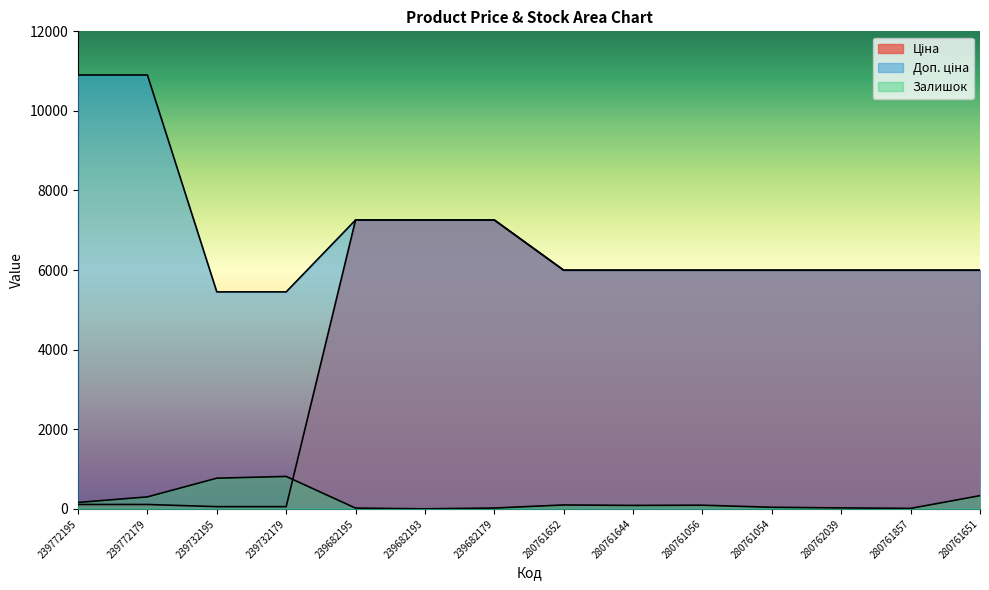

At which label does Доп. ціна reach its minimum?

239732195